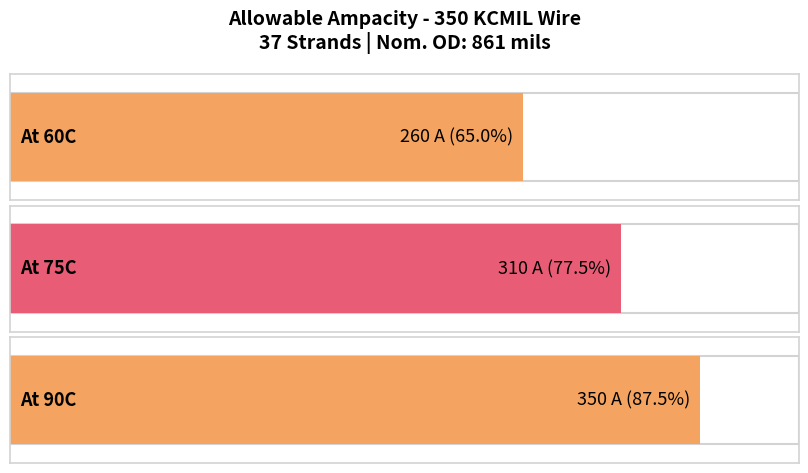

The value at At 90C is 350. True or false?

True